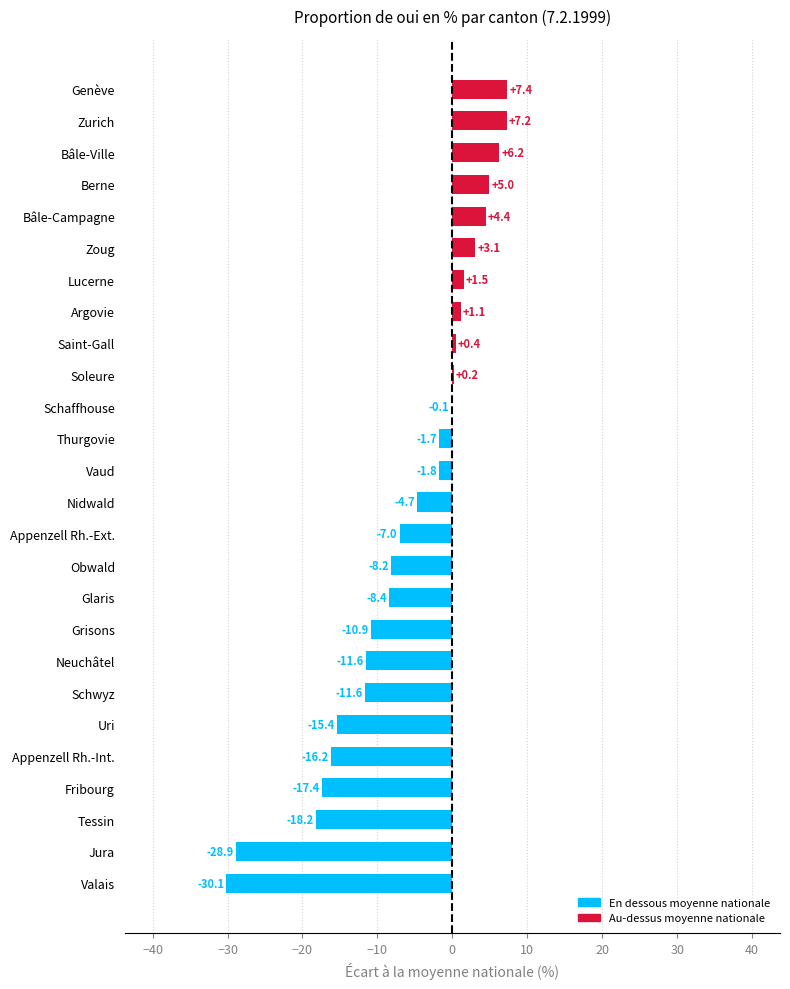

What is the greatest value displayed?

7.4